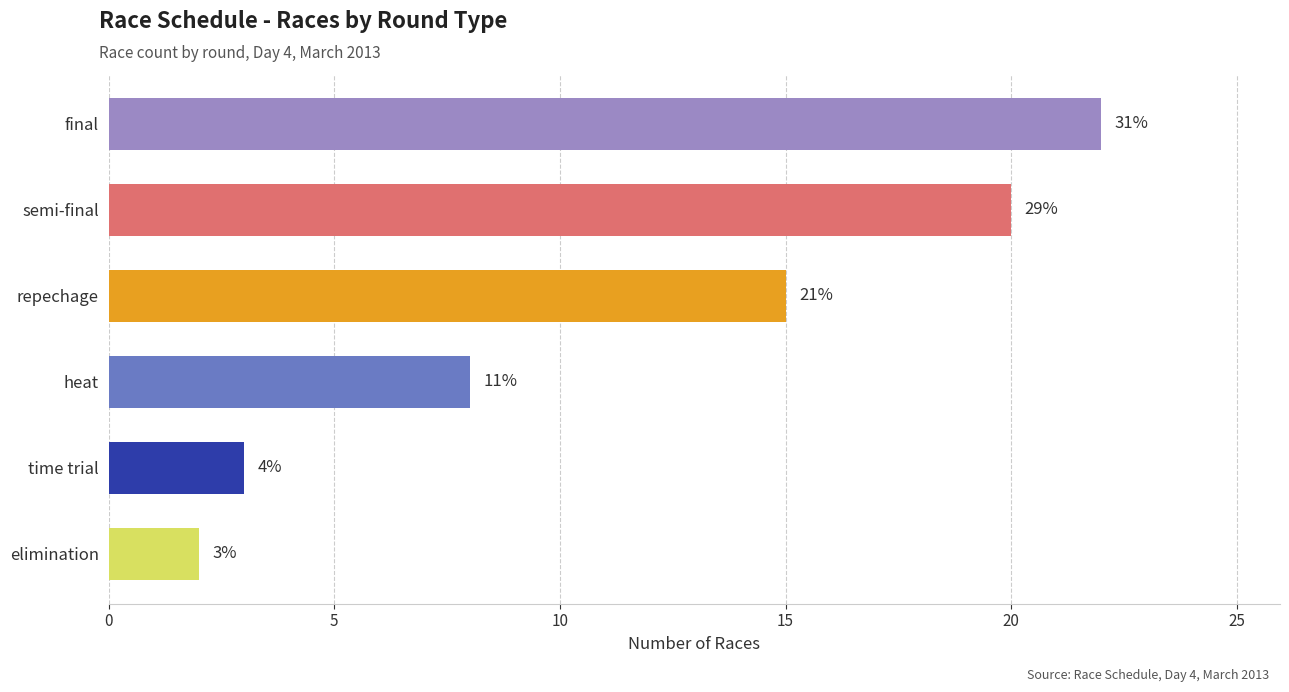

What is the greatest value displayed?

22